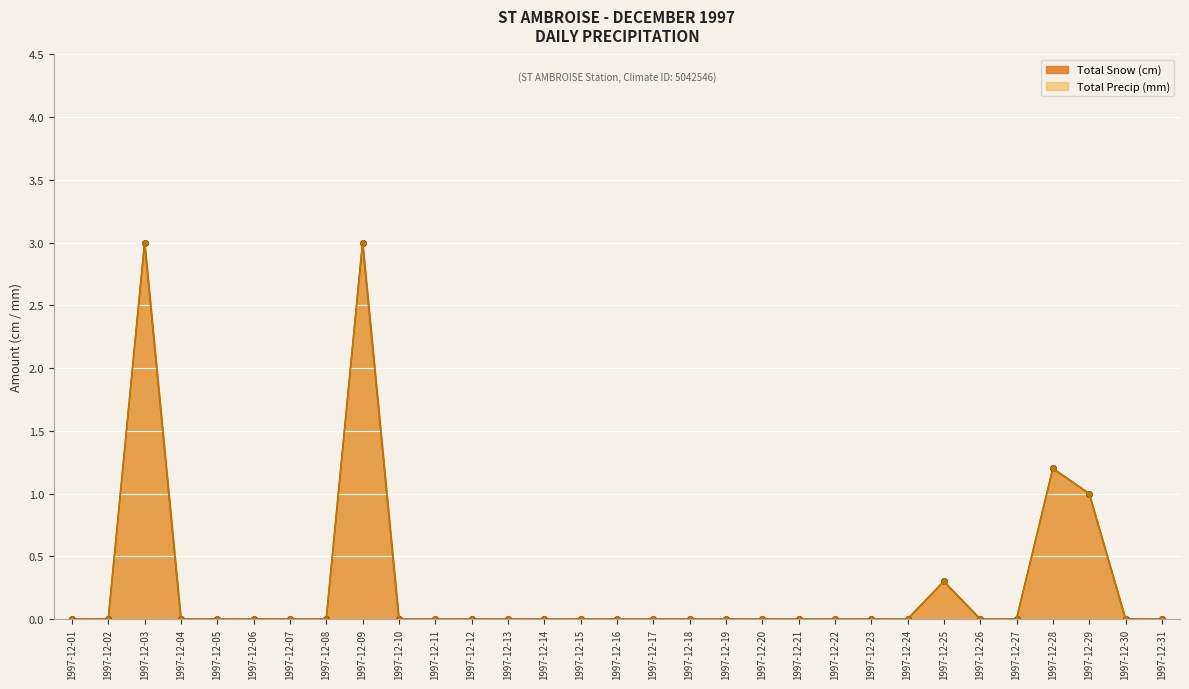

List the labels in order of Total Precip (mm) value, largest first.

1997-12-03, 1997-12-09, 1997-12-28, 1997-12-29, 1997-12-25, 1997-12-01, 1997-12-02, 1997-12-04, 1997-12-05, 1997-12-06, 1997-12-07, 1997-12-08, 1997-12-10, 1997-12-11, 1997-12-12, 1997-12-13, 1997-12-14, 1997-12-15, 1997-12-16, 1997-12-17, 1997-12-18, 1997-12-19, 1997-12-20, 1997-12-21, 1997-12-22, 1997-12-23, 1997-12-24, 1997-12-26, 1997-12-27, 1997-12-30, 1997-12-31